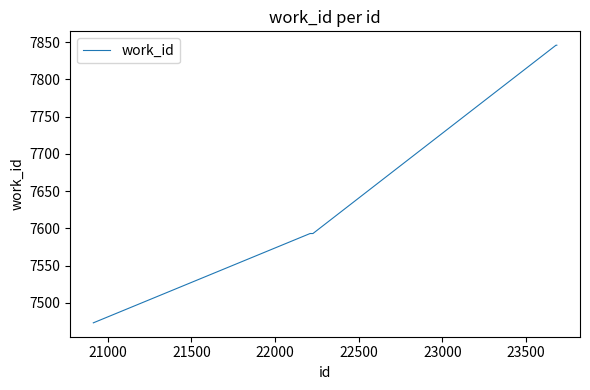

What is the smallest value displayed?

7473